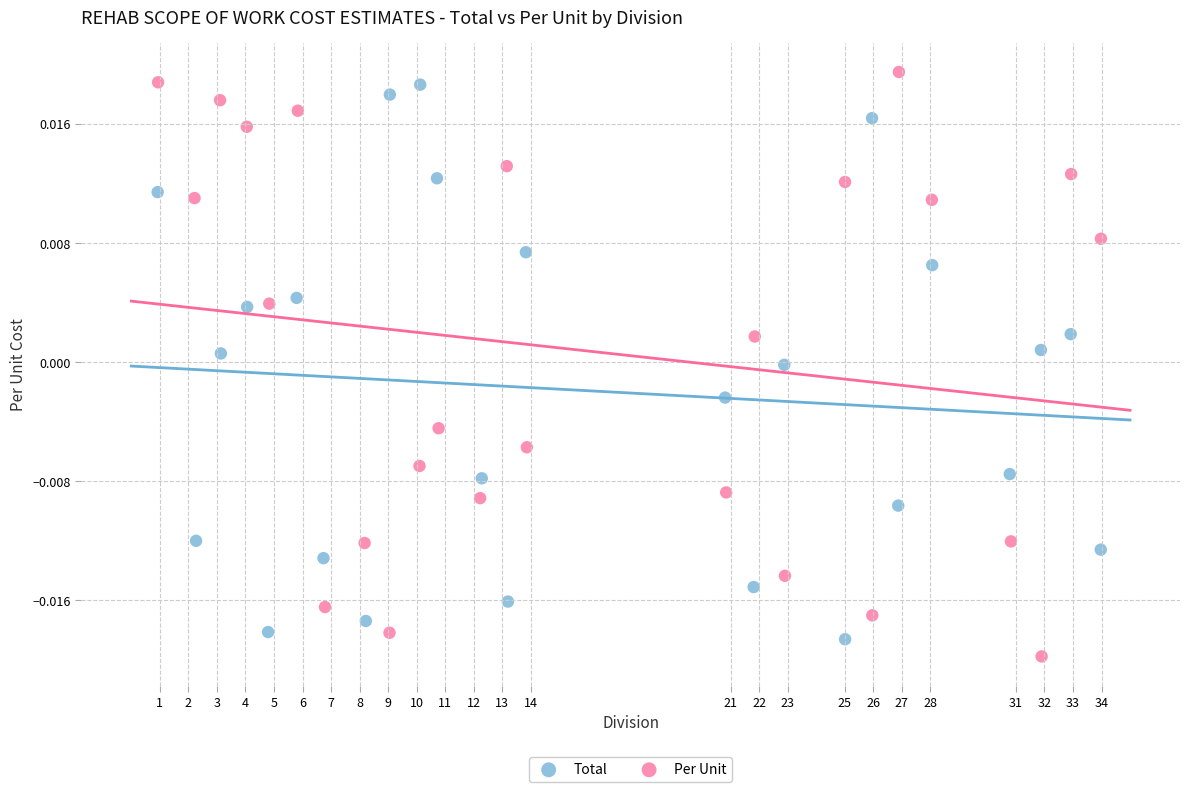

Which series has the widest spread of Y values?

Per Unit